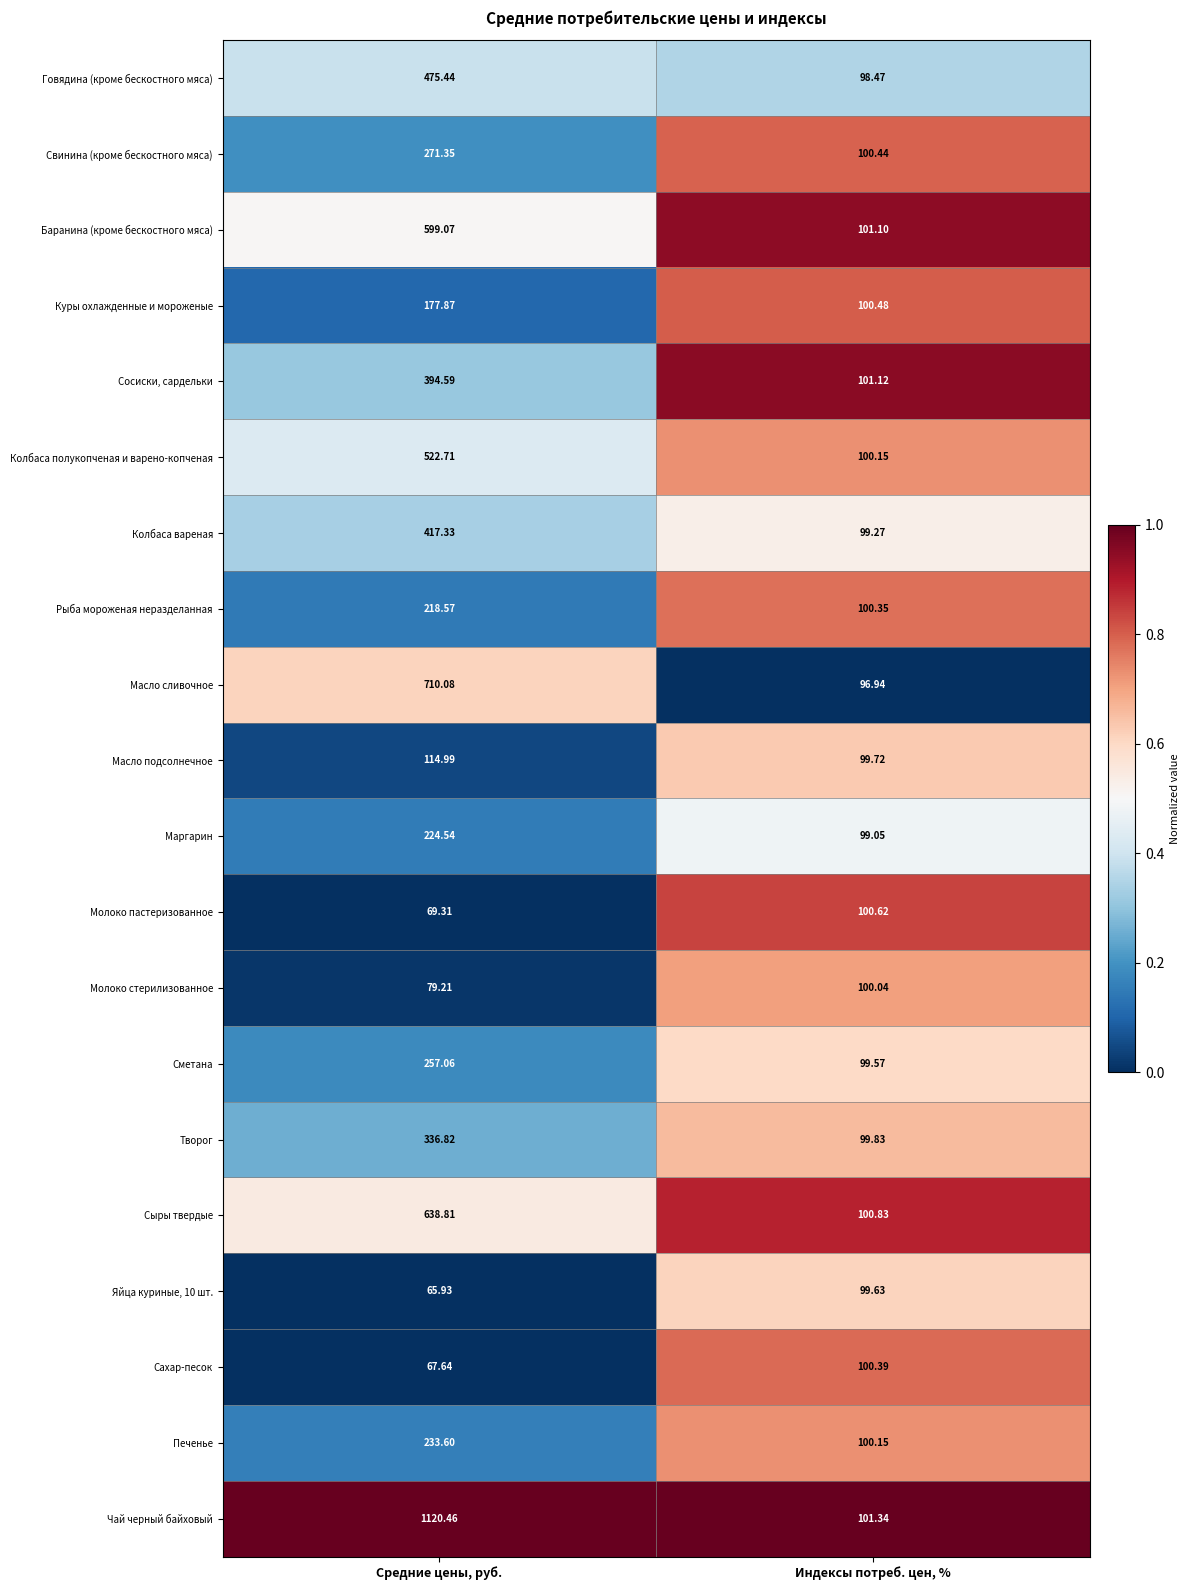

At which category is the sum across all series the highest?

Средние цены, руб.